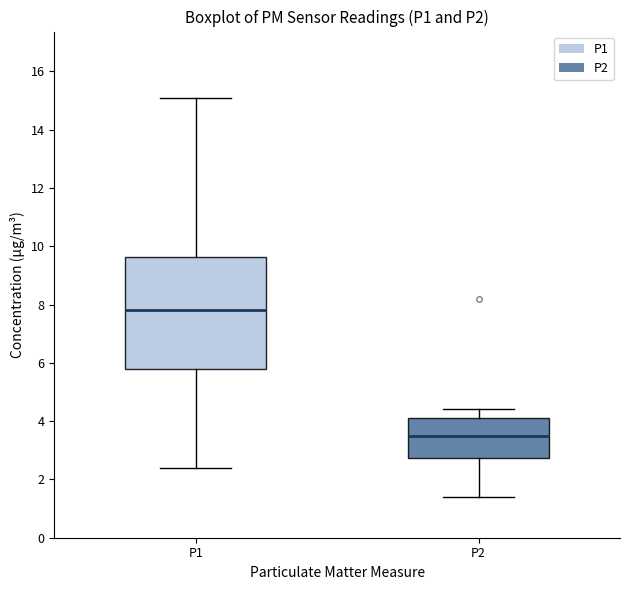

Which box's median line is the highest?

P1